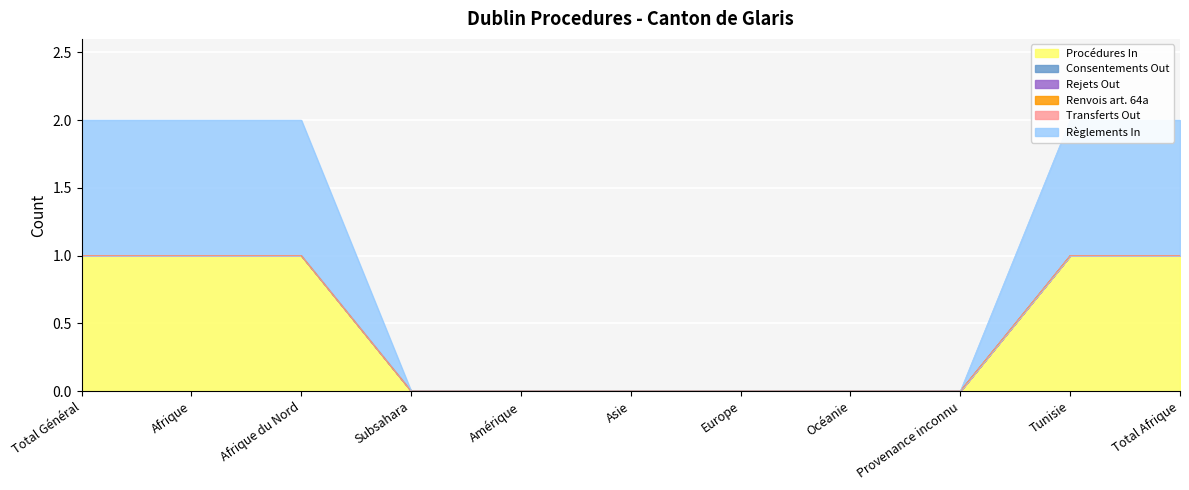

The Renvois art. 64a series shows 0 at Total Afrique. True or false?

True